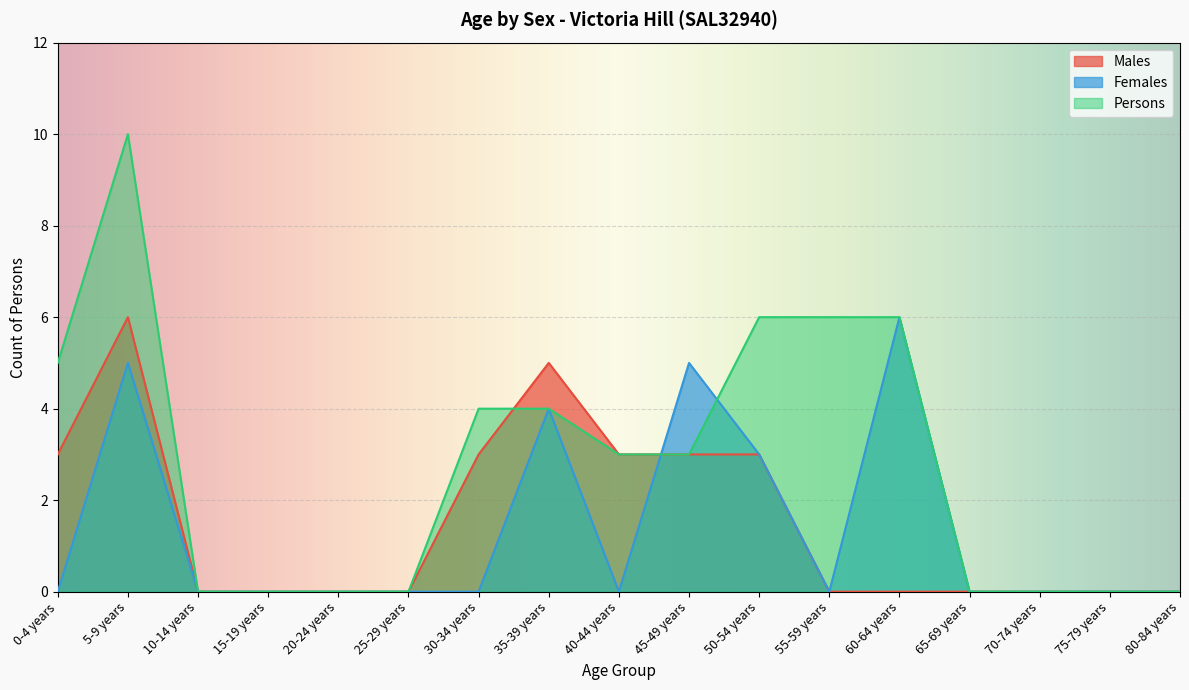

What is the difference between the maximum and minimum values in the Females series?

6